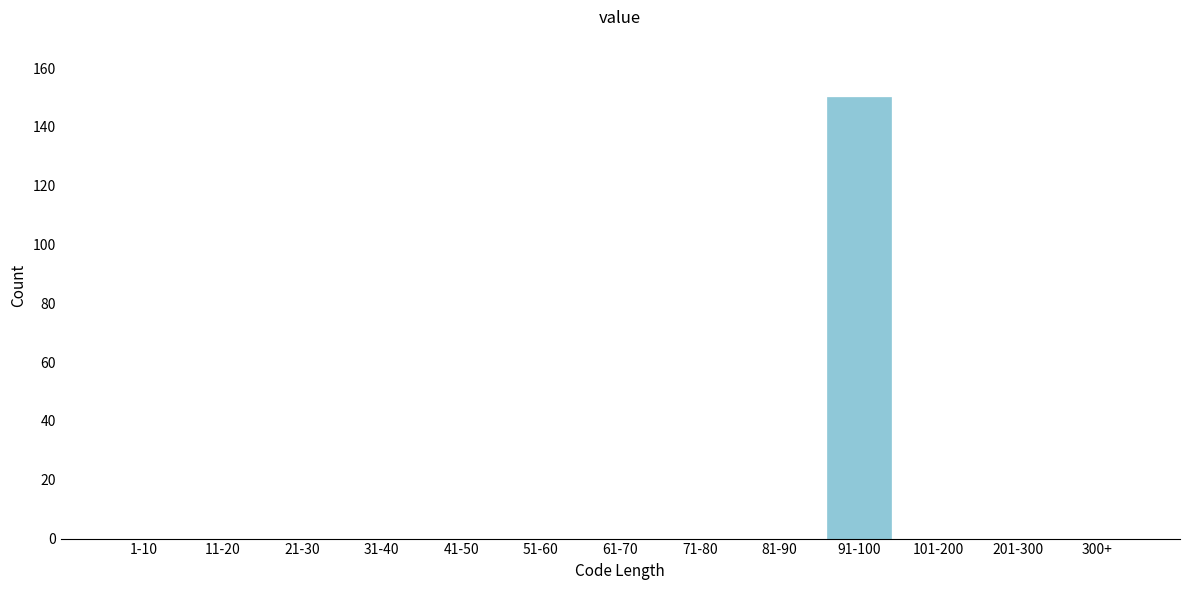

Reading left to right, what are all the values shown in this chart?

1-10=0	11-20=0	21-30=0	31-40=0	41-50=0	51-60=0	61-70=0	71-80=0	81-90=0	91-100=150	101-200=0	201-300=0	300+=0